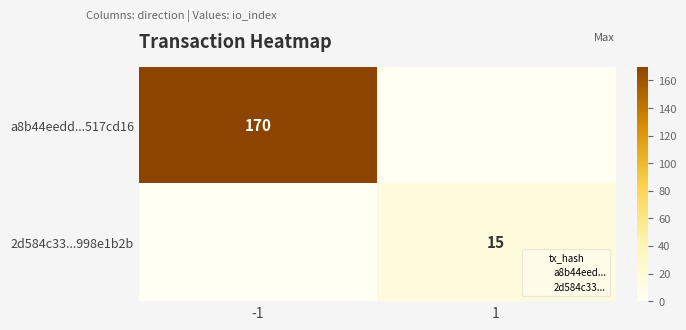

Which category has the highest value in the a8b44eedd...517cd16 series?

-1